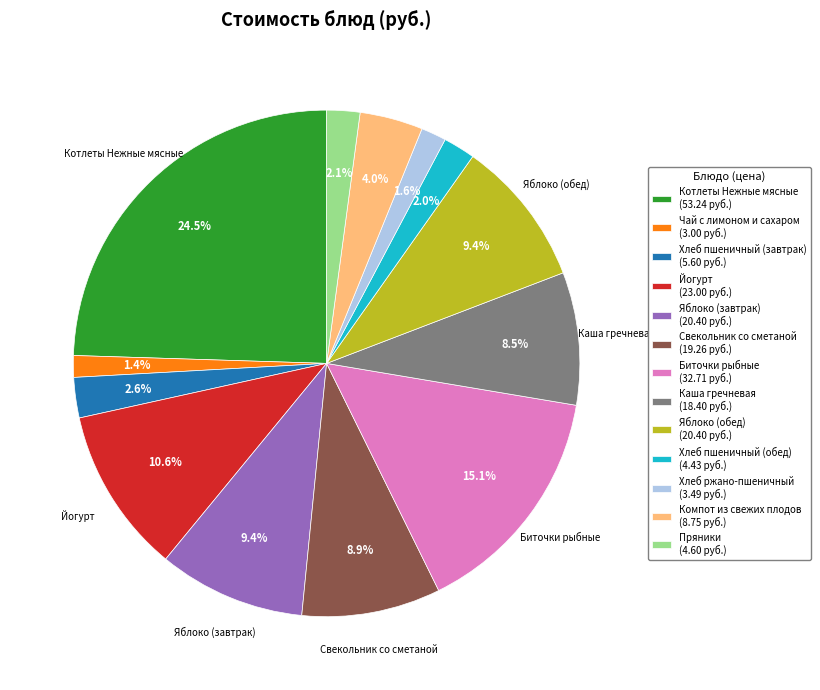

Do Биточки рыбные and Яблоко (завтрак) together represent more than half of the pie?

No